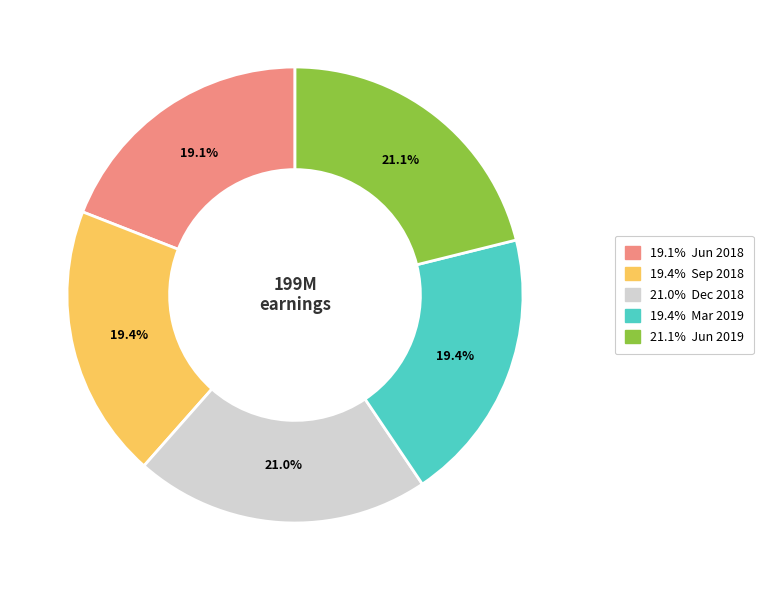

Is there a majority slice in this chart?

No